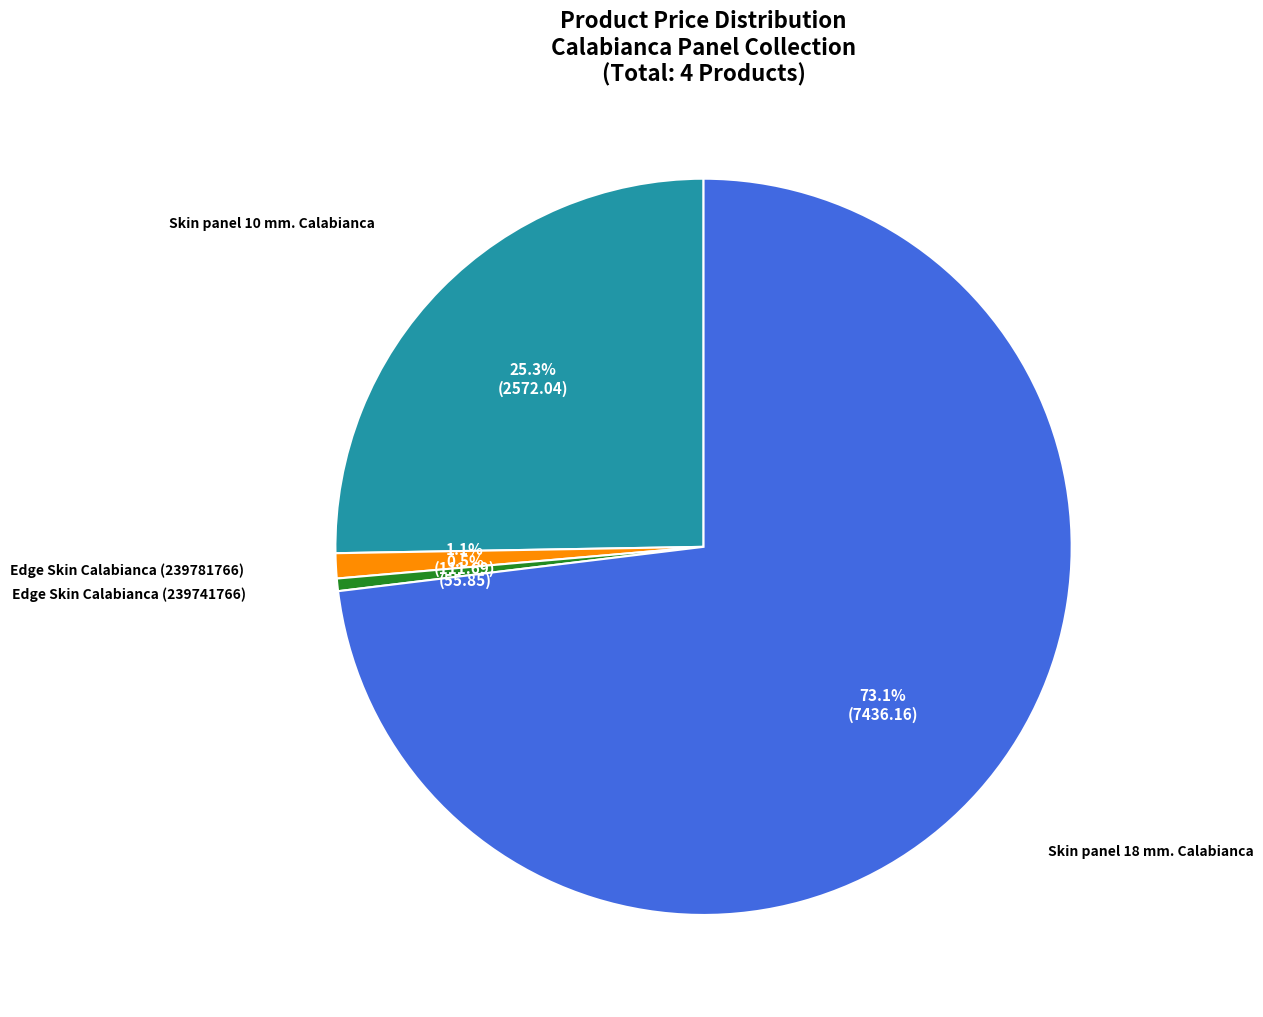

Which category has the biggest portion of the pie?

Skin panel 18 mm. Calabianca